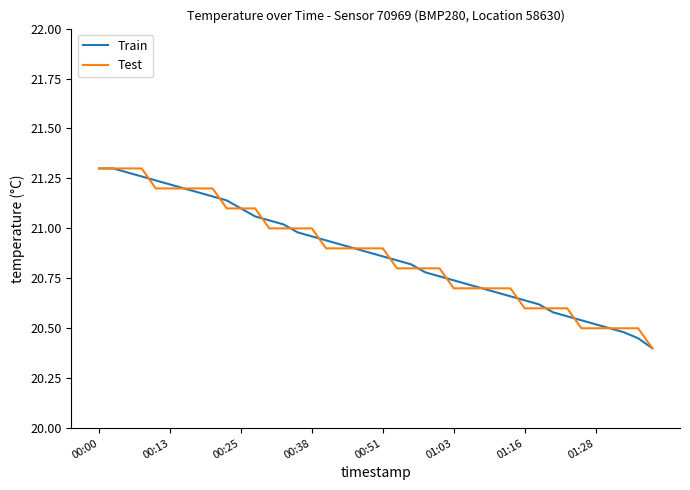

What are all the series names shown in the legend?

Train, Test